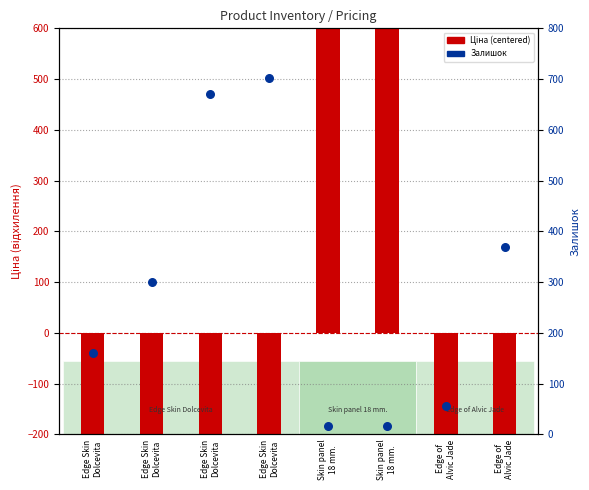

Which series has the largest total across all categories?

Залишок